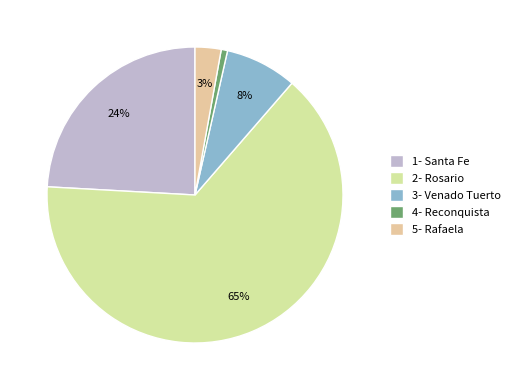

Is it true that 2- Rosario is 65% of the pie?

True